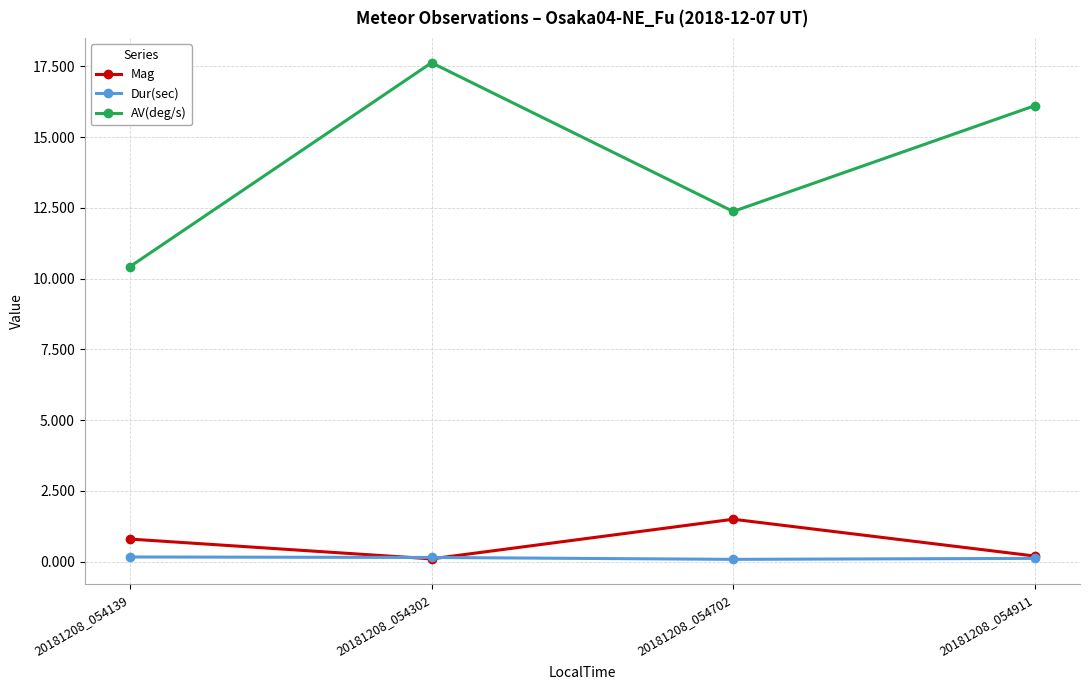

Which category has the highest value across all series?

20181208_054302